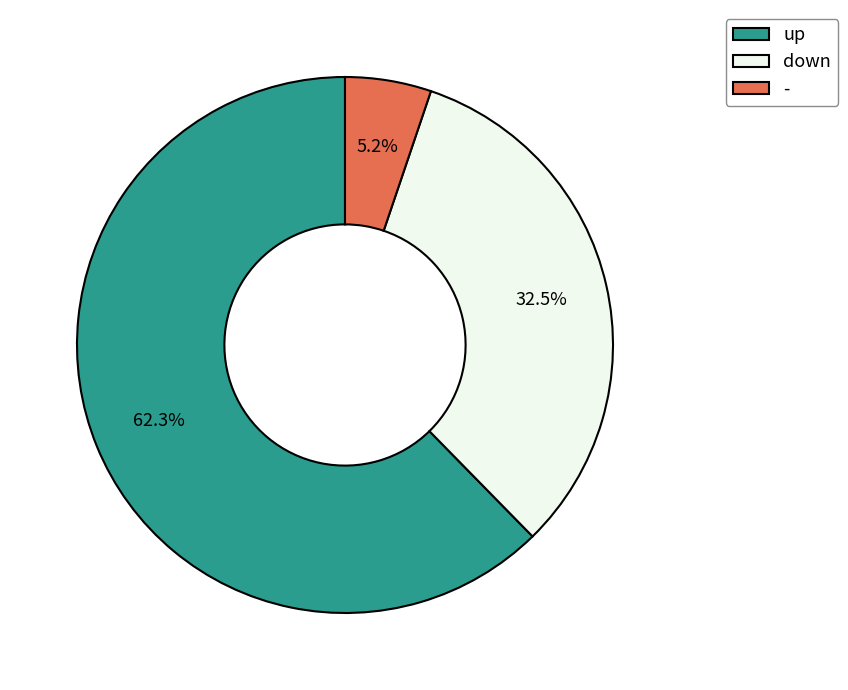

To the nearest percent, what is the average slice percentage?

33%